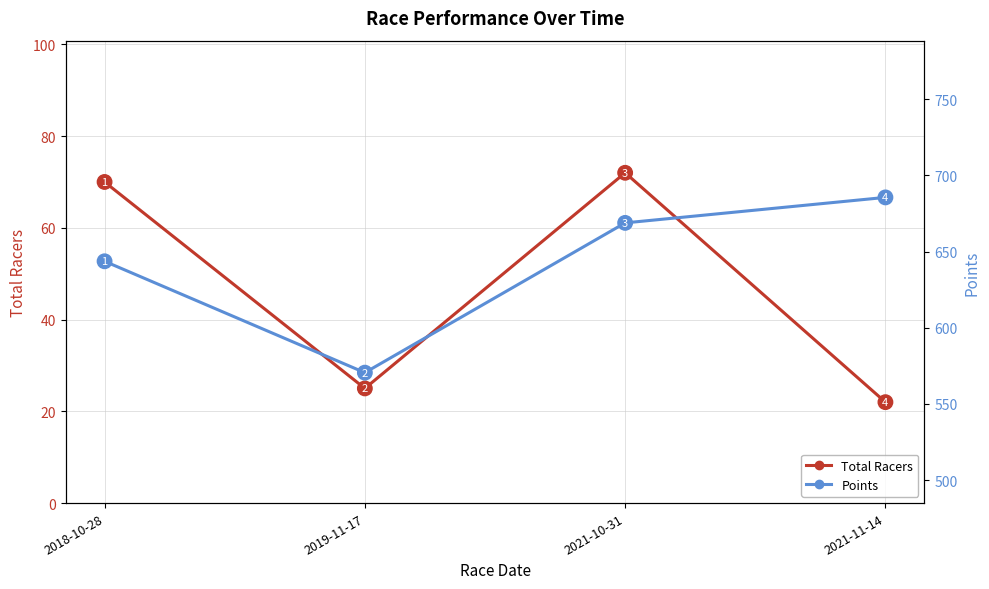

True or false: Points and Total Racers cross at least once.

False